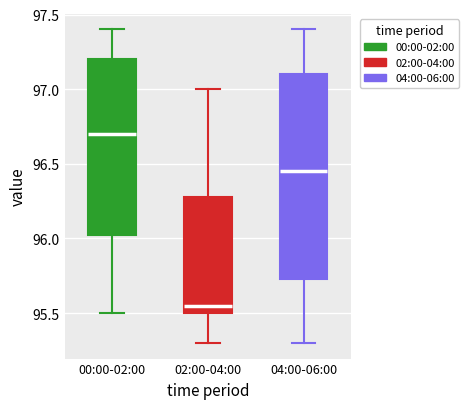

Where does the lower whisker of the box for 02:00-04:00 end on the y-axis? The values are not printed on the chart, so give them approximately, as read against the axis.

95.30